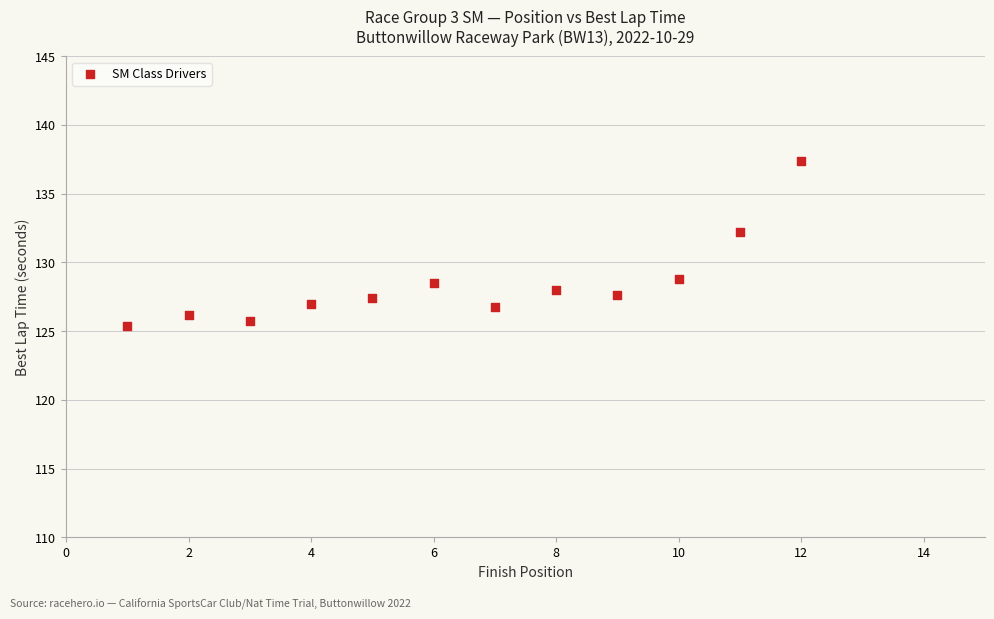

What is the average Y value?

128.4